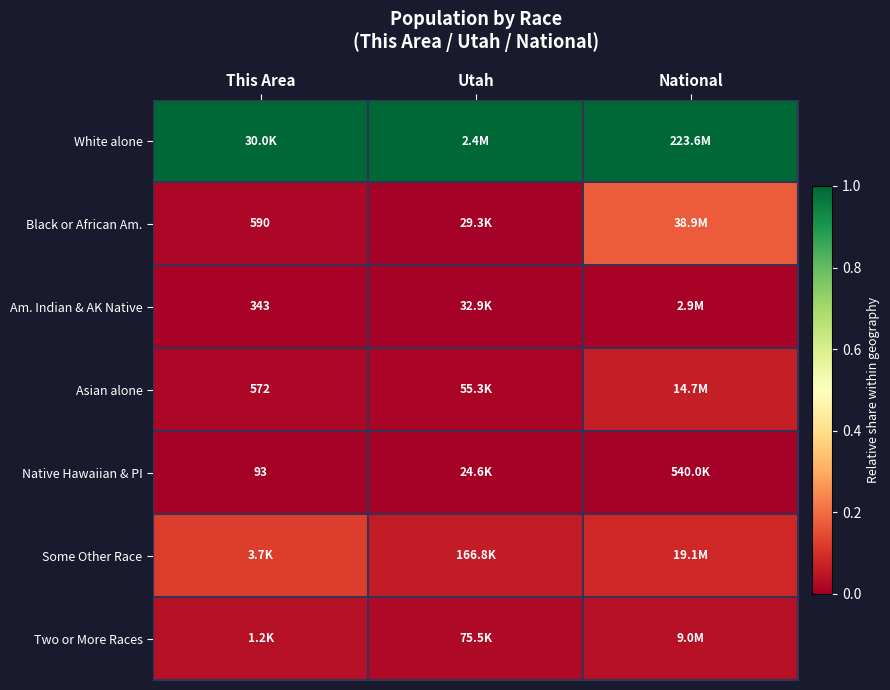

Rank the series at Utah from highest to lowest value.

White alone, Some Other Race, Two or More Races, Asian alone, Am. Indian & AK Native, Black or African Am., Native Hawaiian & PI